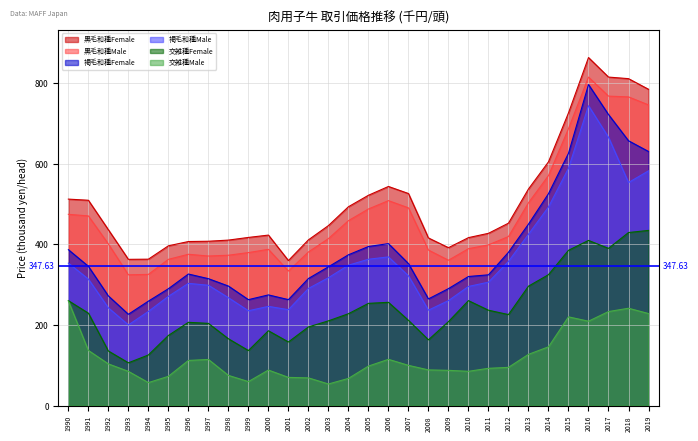

True or false: 交雑種Male and 交雑種Female cross at least once.

False